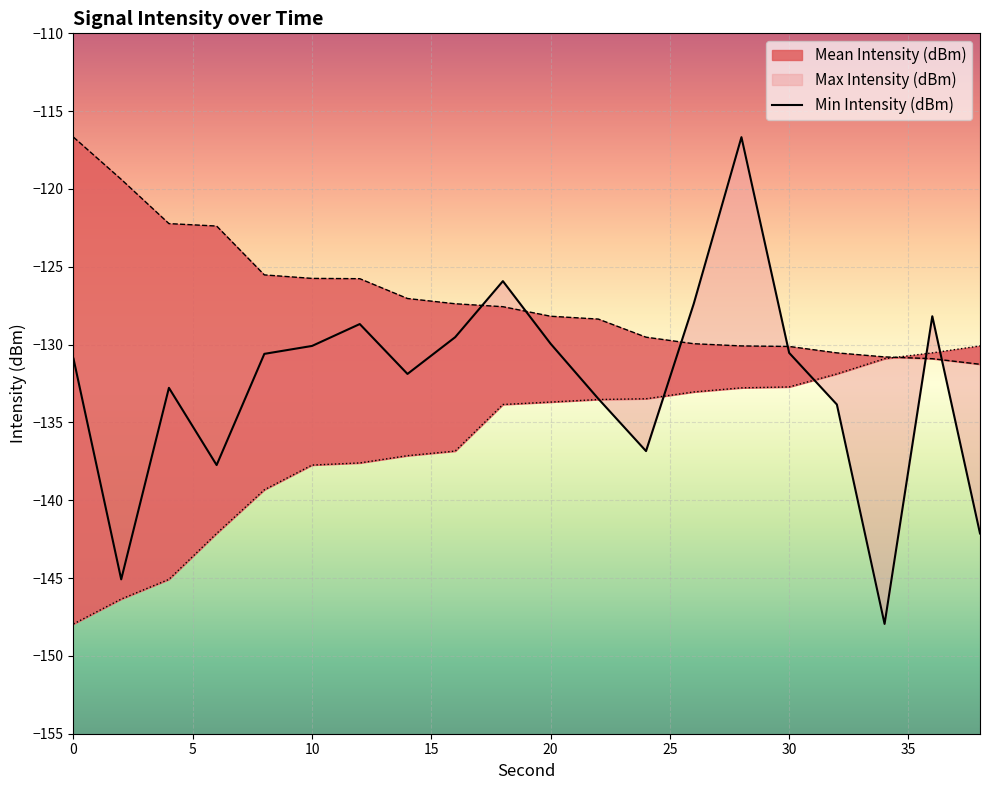

Between which two adjacent categories do Mean Intensity (dBm) and Min Intensity (dBm) first intersect?

22 and 24